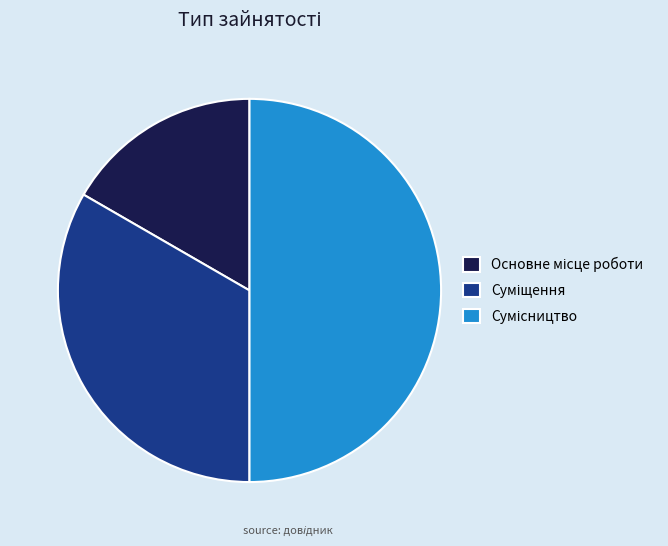

How many slices are in this pie chart?

3